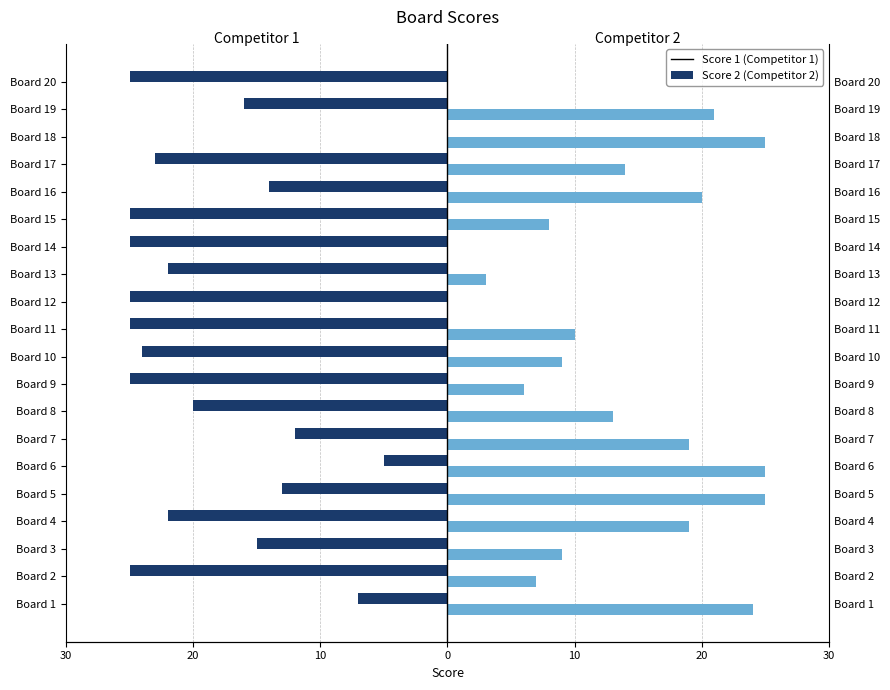

How many bars are there in total?

40